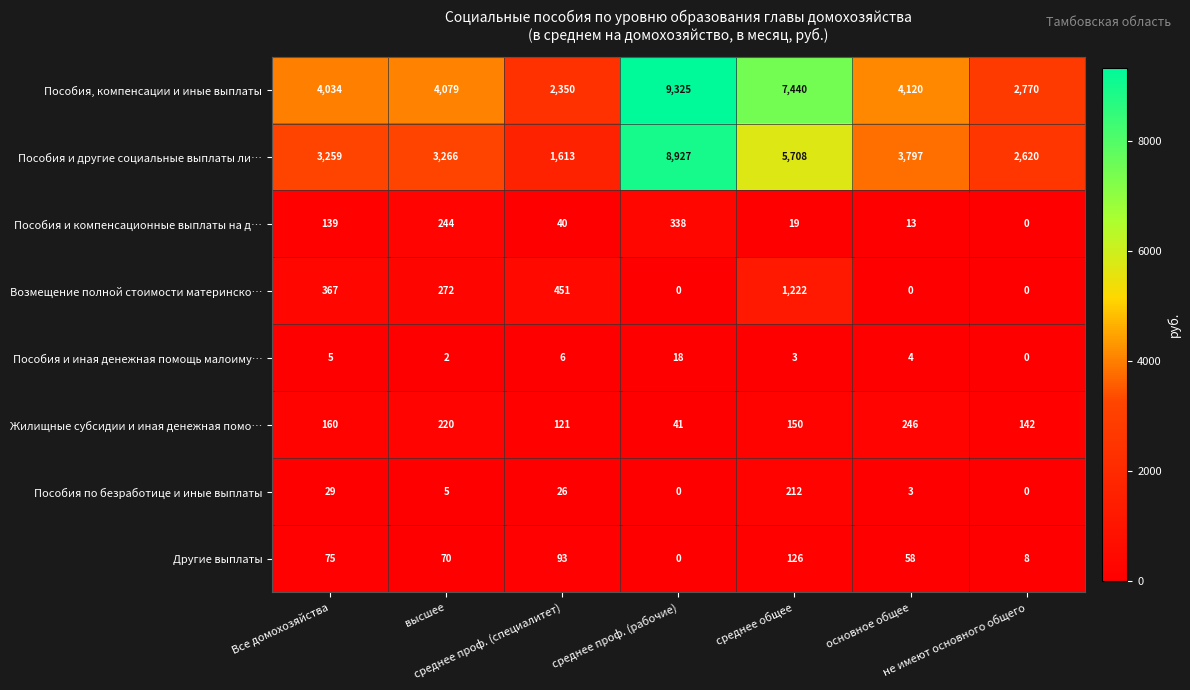

What is the difference between the second highest and minimum values in the Другие выплаты series?

93